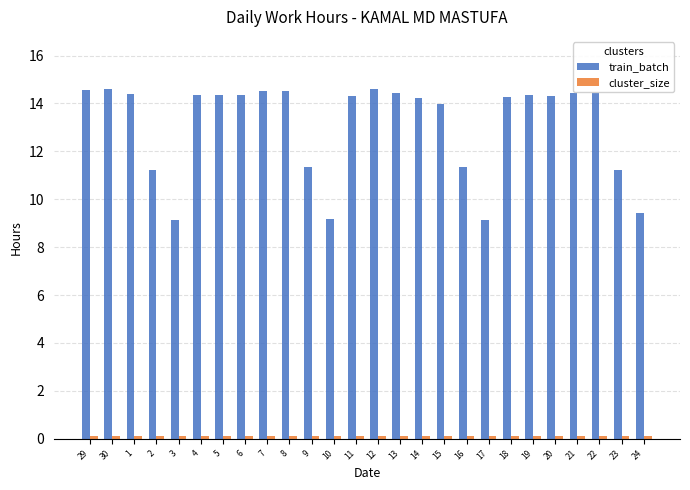

How many groups of bars are there?

26